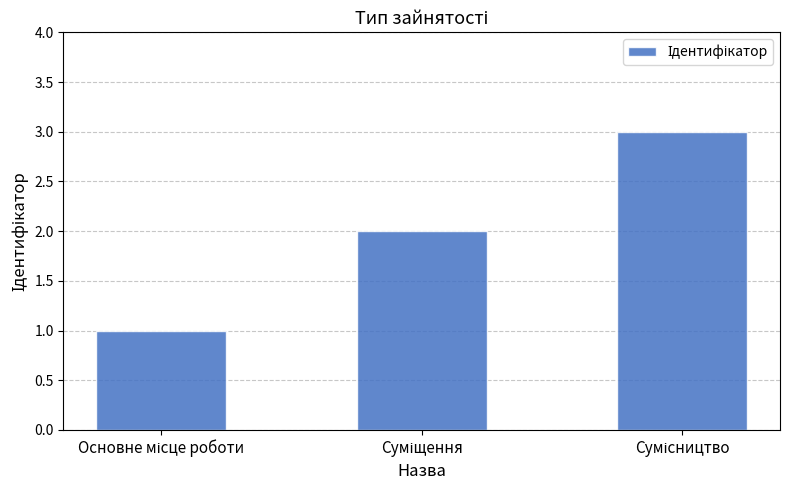

What is the sum of all values?

6